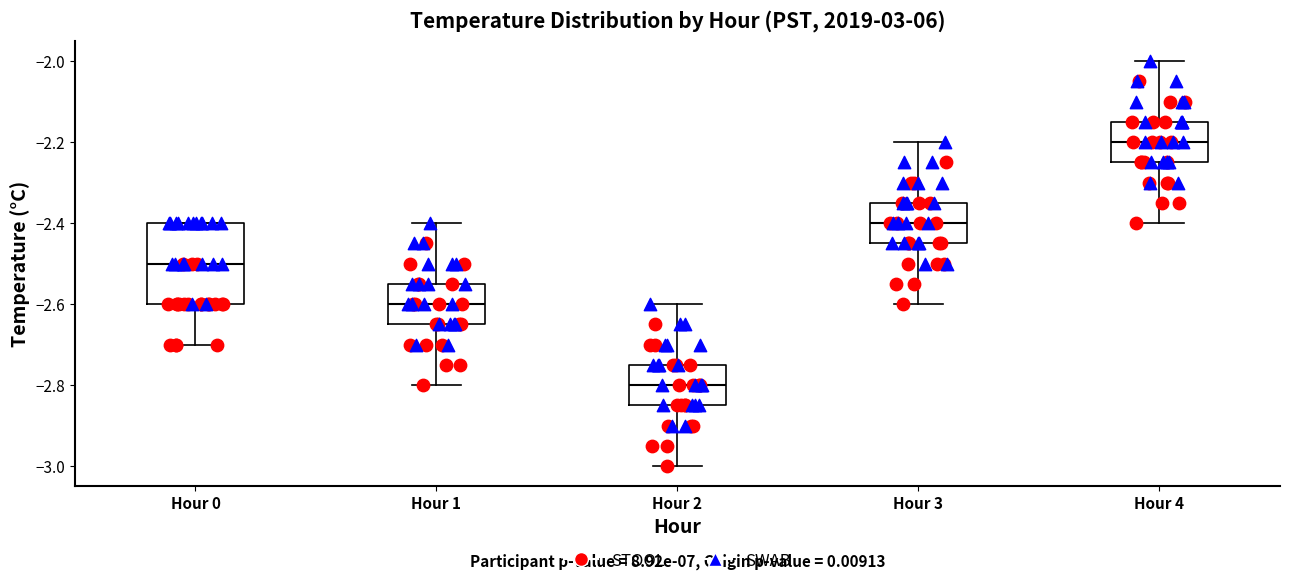

Which box has the lowest median line?

Hour 2